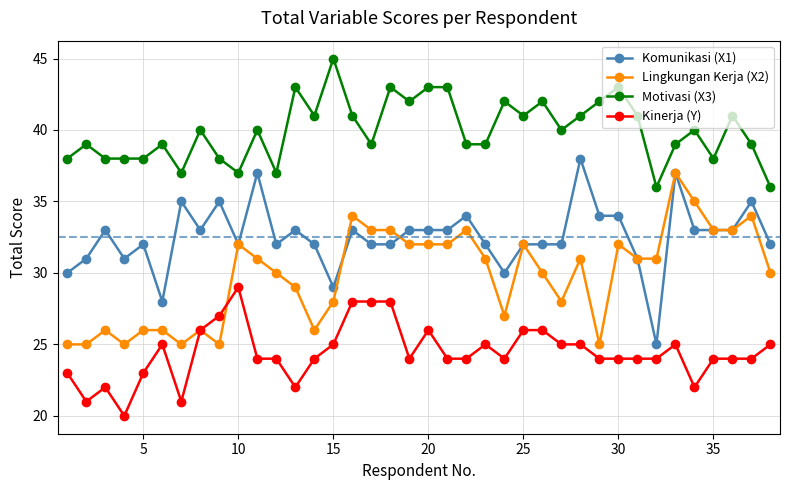

What is the difference between the maximum and minimum values in the Lingkungan Kerja (X2) series?

12